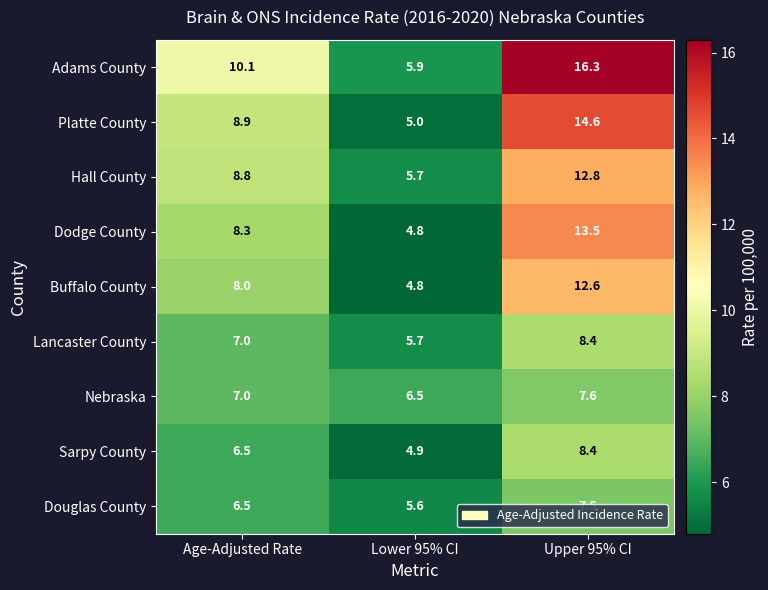

The value of Dodge County at Age-Adjusted Rate is 8.3. True or false?

True